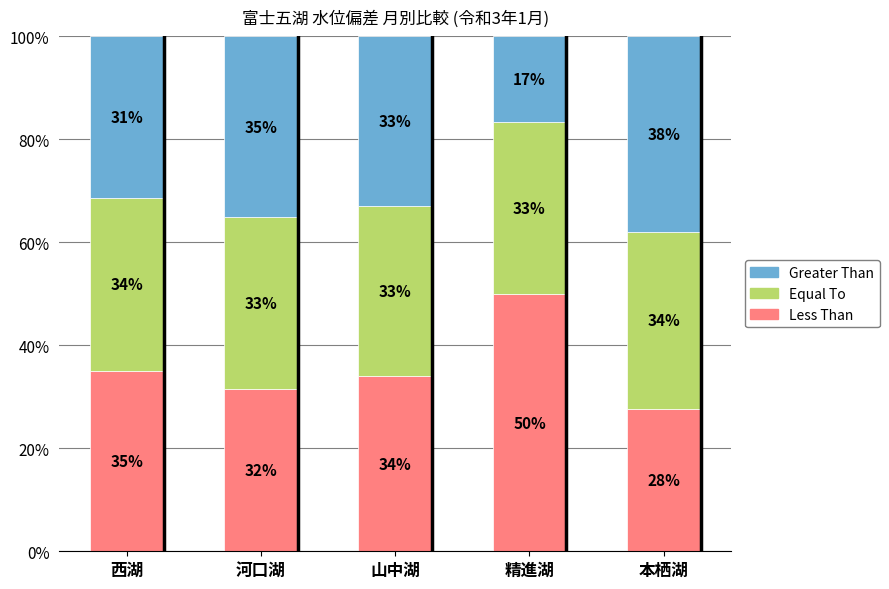

Read the Less Than value at 本栖湖.

27.6